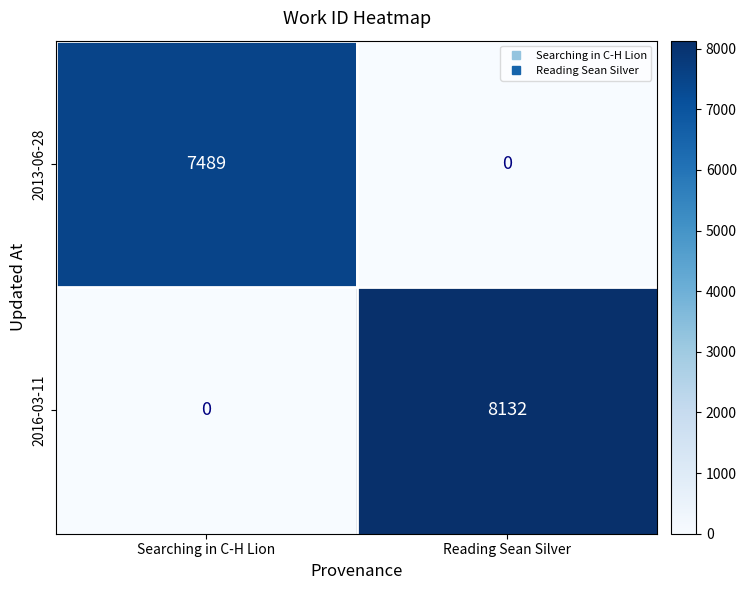

The 2016-03-11 series shows 8132 at Reading Sean Silver. True or false?

True